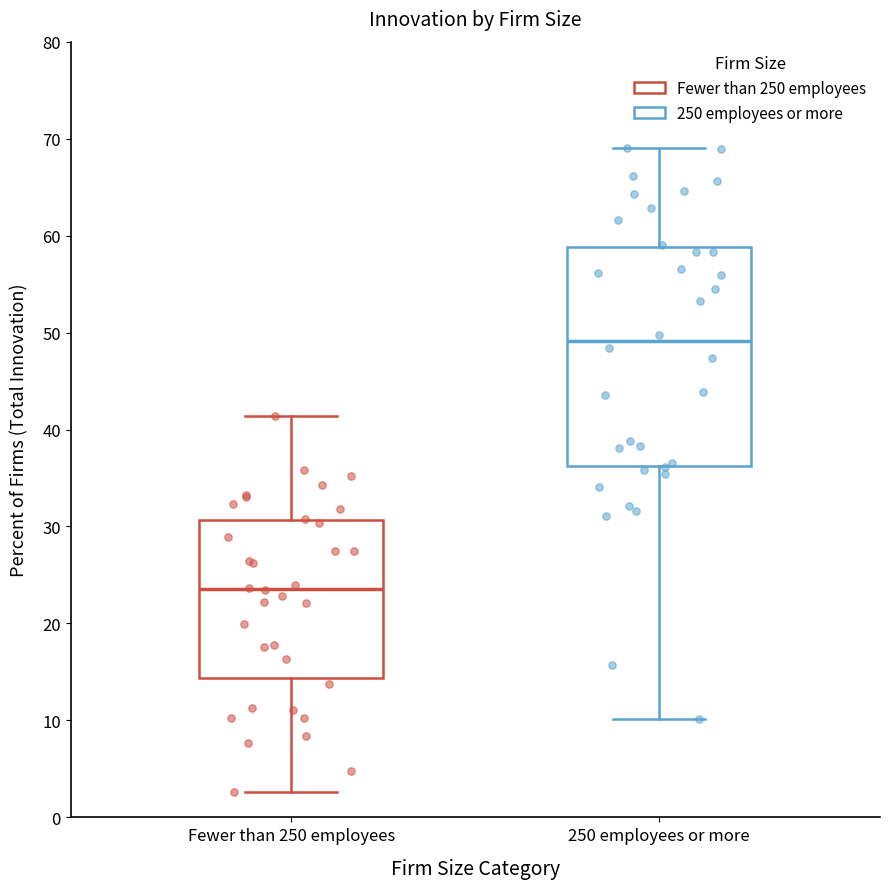

Where is the upper edge of the box for Fewer than 250 employees on the y-axis? The values are not printed on the chart, so give them approximately, as read against the axis.

31